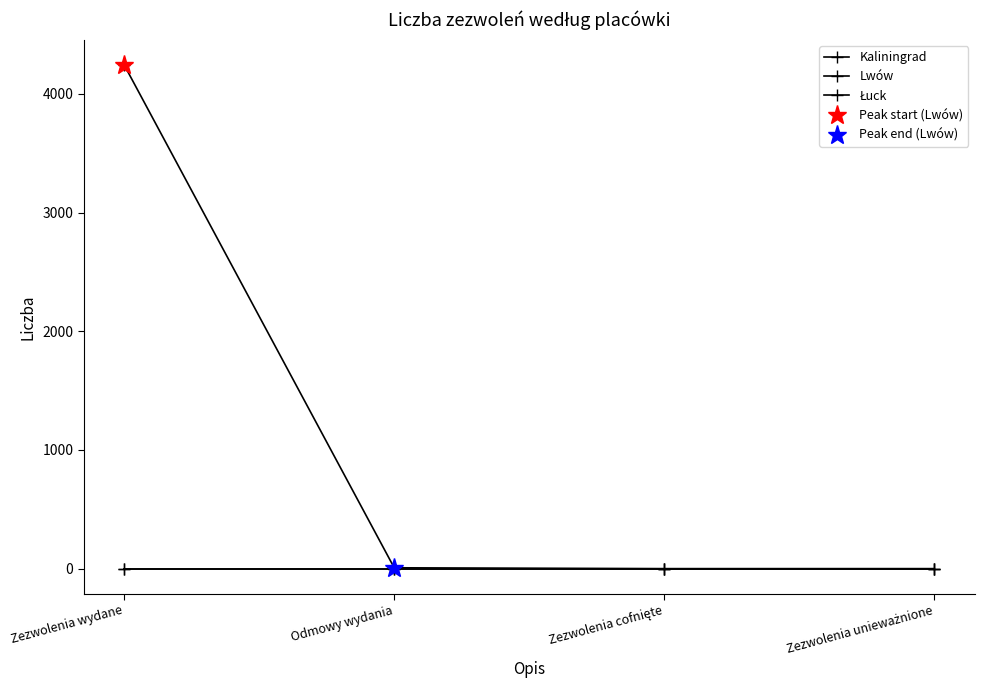

What are all the series names shown in the legend?

Kaliningrad, Lwów, Łuck